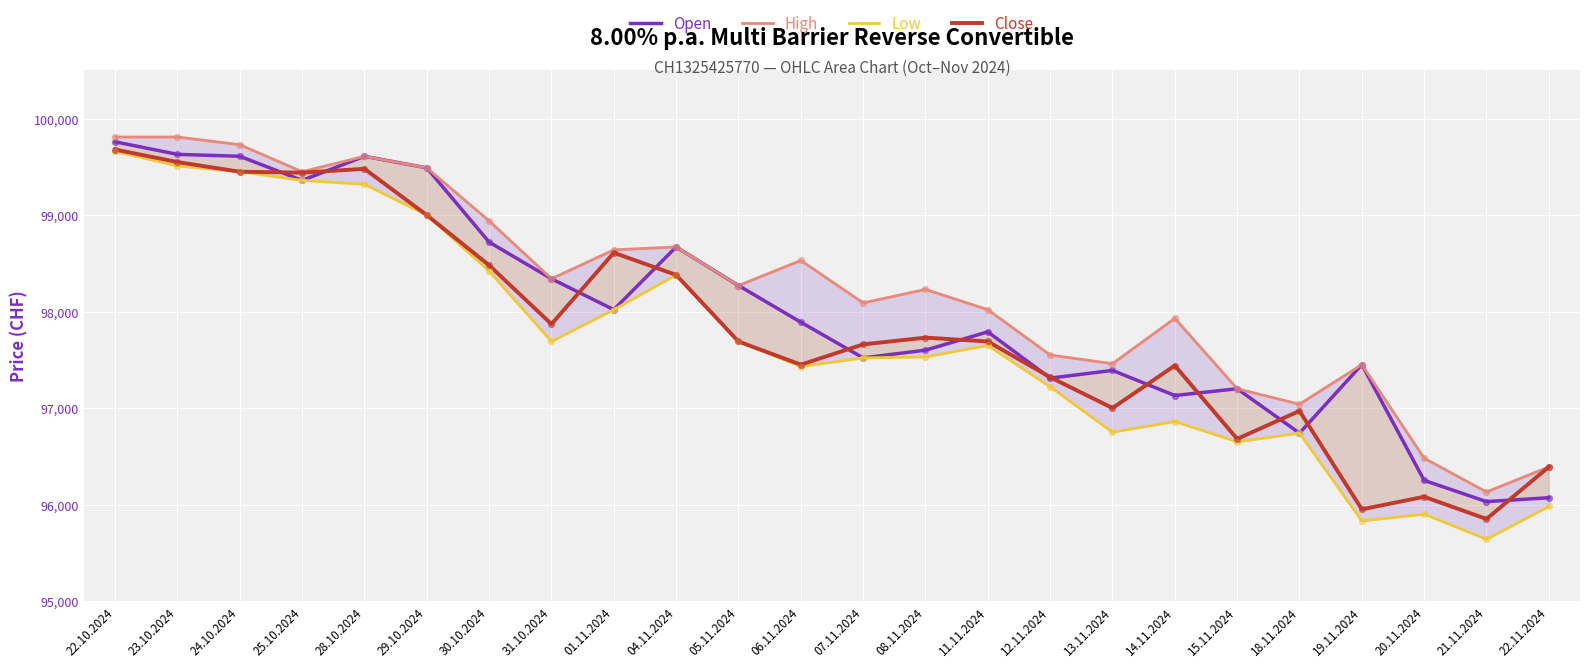

At how many categories does at least one series exceed 99254?

6